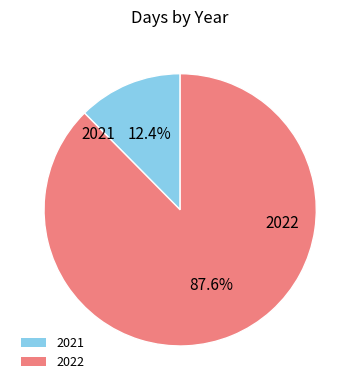

What is the smallest slice in the pie chart?

2021